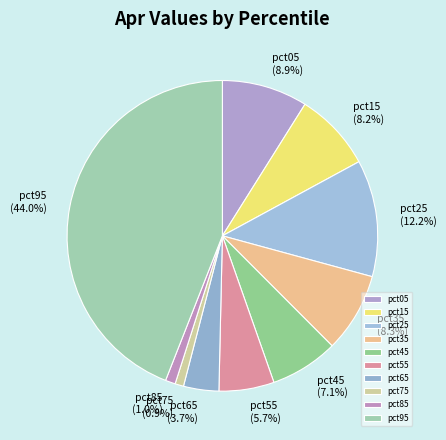

Which category has the biggest portion of the pie?

pct95